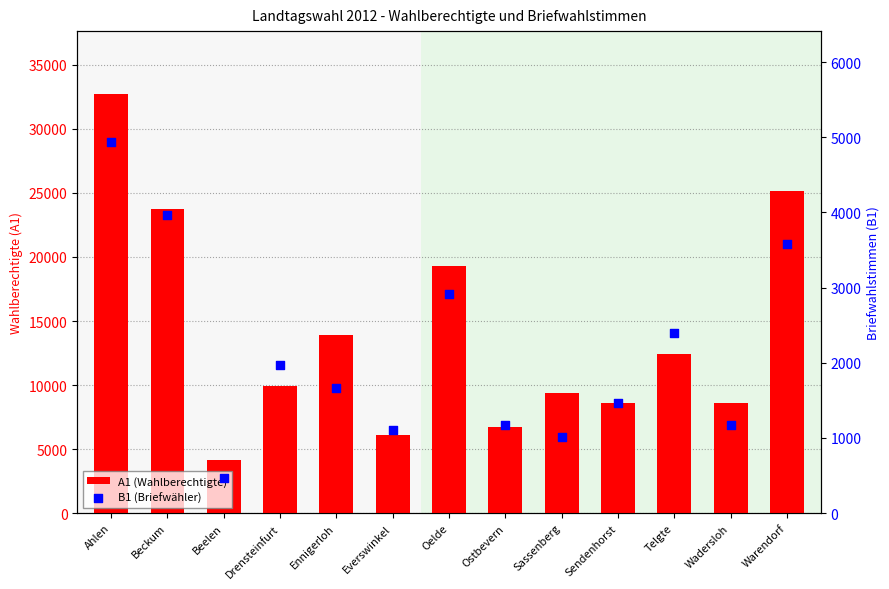

Which series has the largest total across all categories?

A1 (Wahlberechtigte)